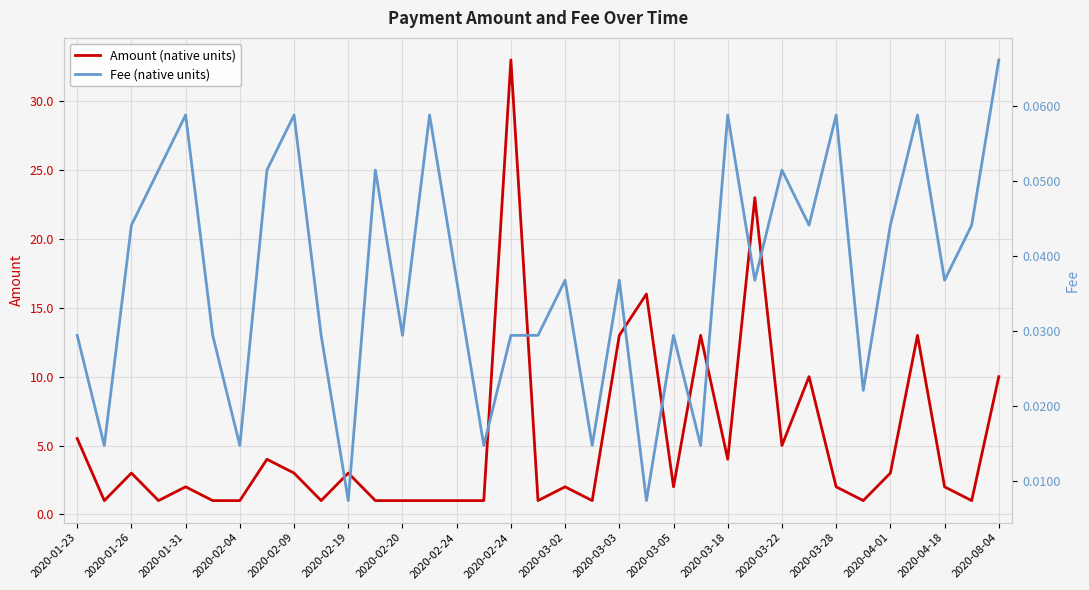

Which series has the widest spread of values?

Amount (native units)